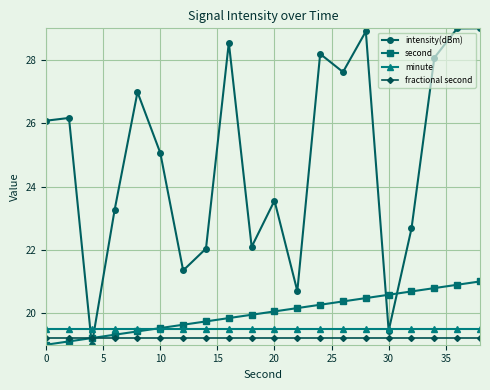

What is the lowest value of the second series?

19.0